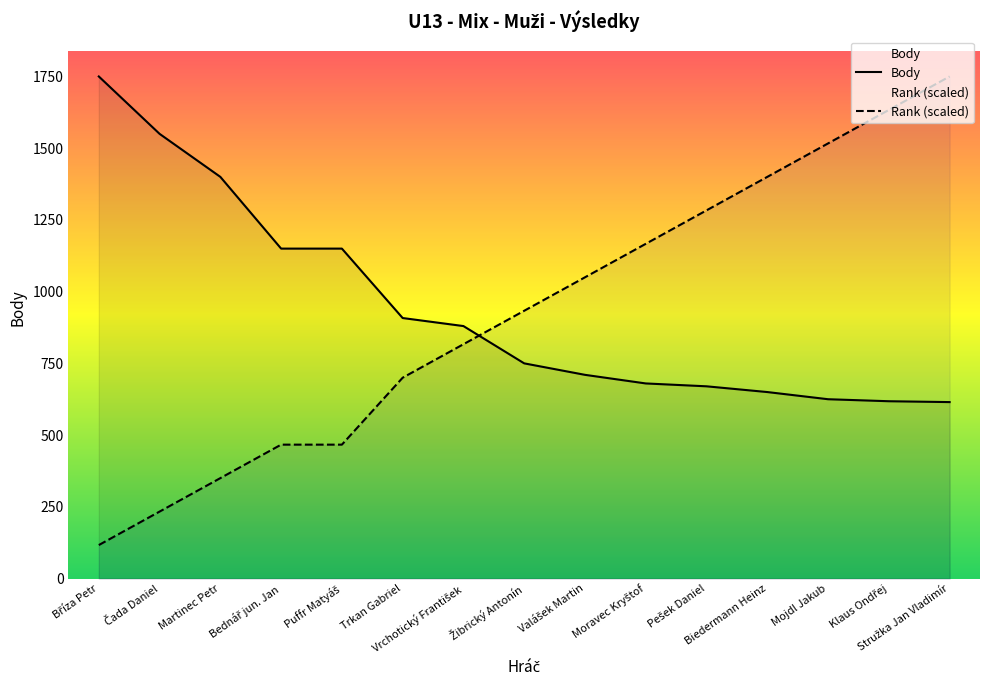

True or false: Body has more than 1 points higher than both neighbors.

False